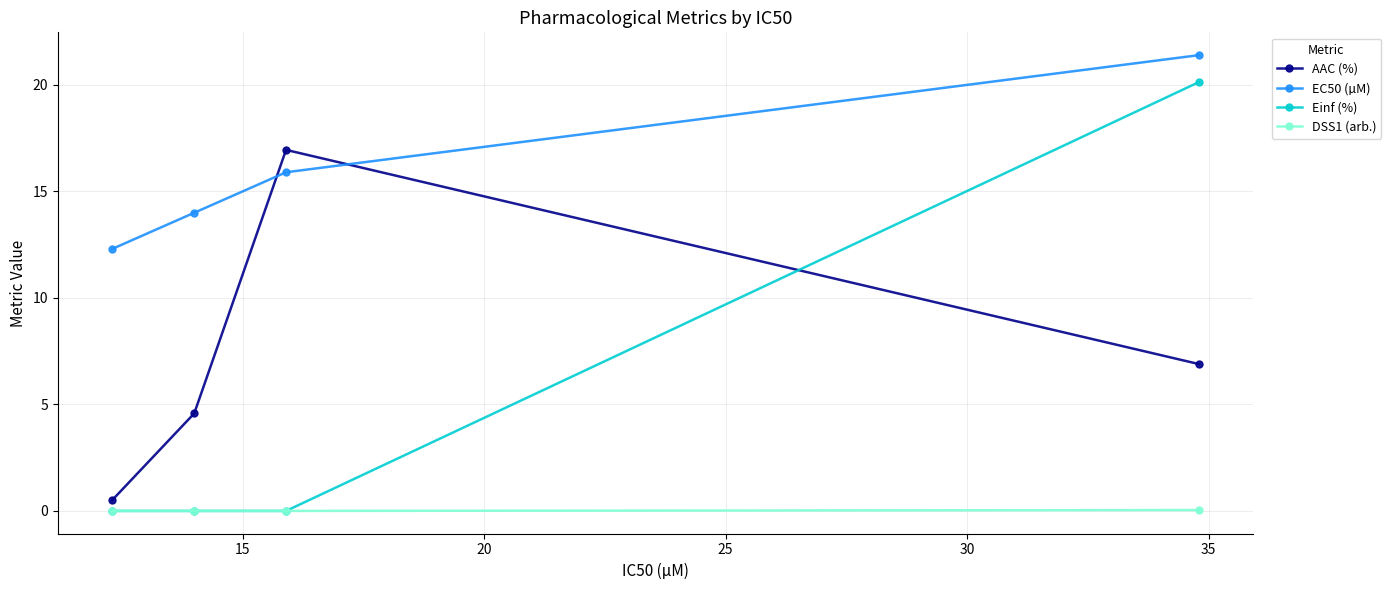

Count the number of data series in this chart.

4